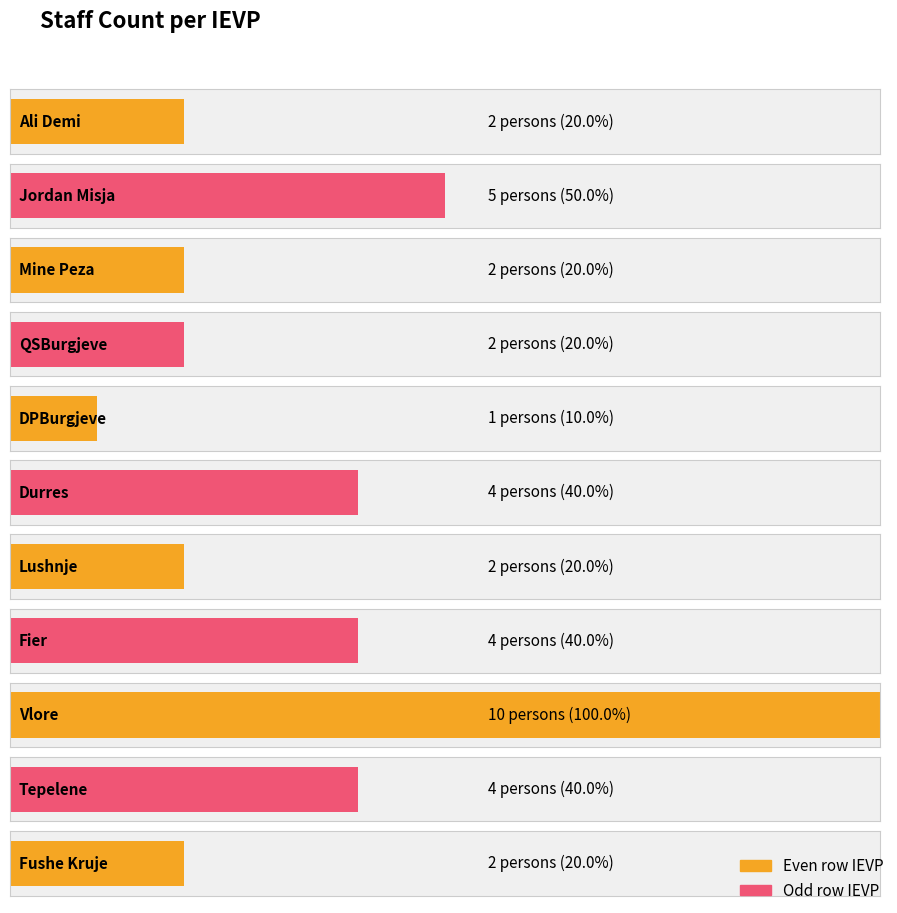

What is the label of the 11th bar from the left?

Fushe Kruje